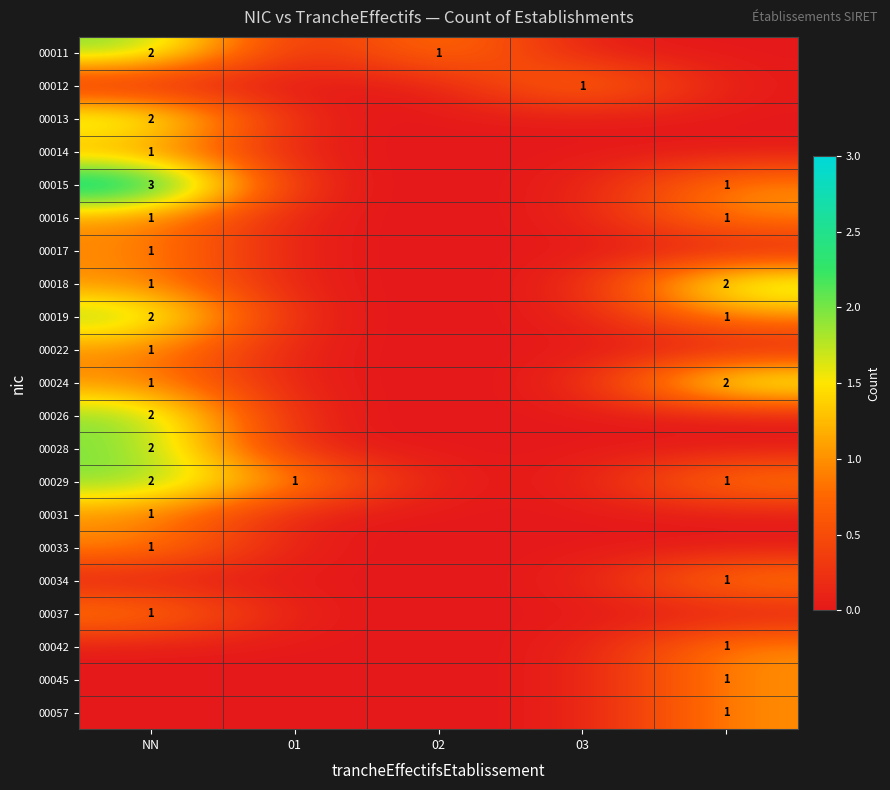

At which label is 00011 closest to 1?

02